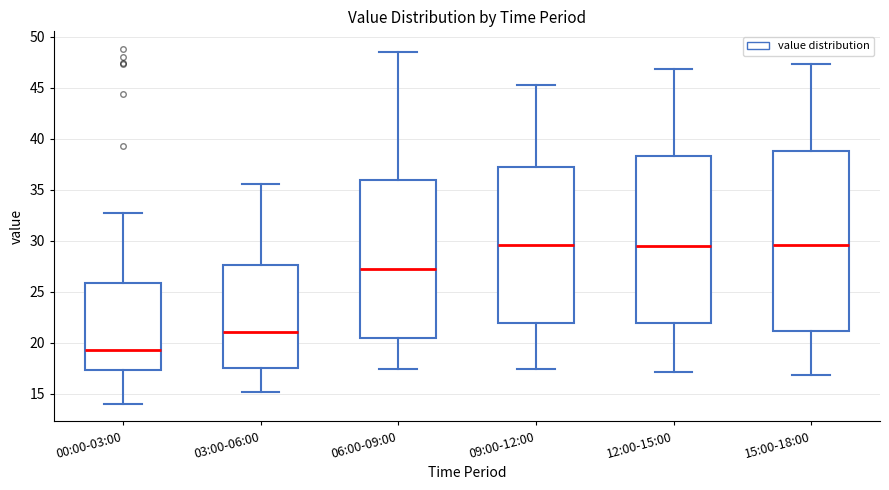

Where is the upper edge of the box for 09:00-12:00 on the y-axis? The values are not printed on the chart, so give them approximately, as read against the axis.

37.5